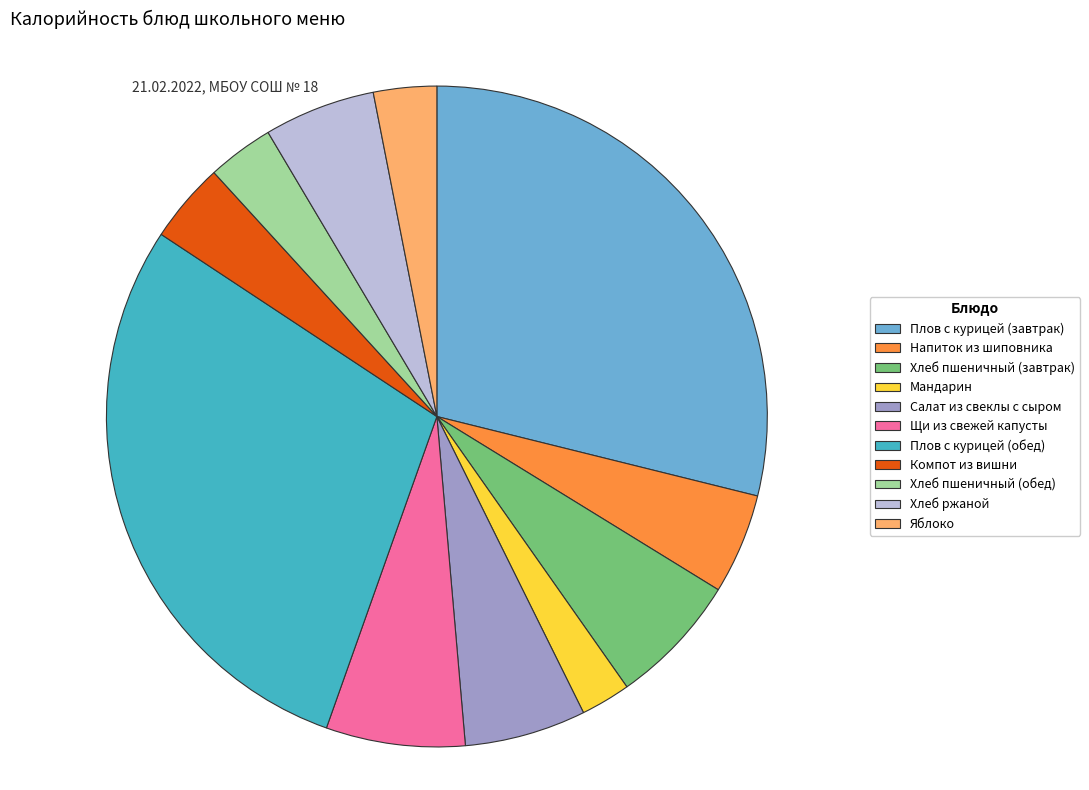

What is the smallest slice in the pie chart?

Мандарин